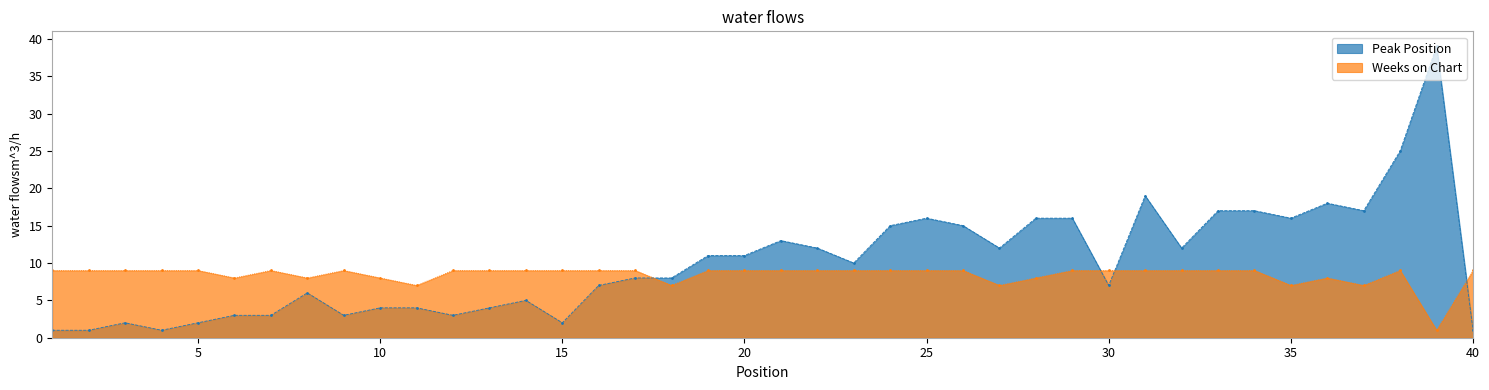

What is the difference between the maximum and second lowest values in the Weeks on Chart series?

2